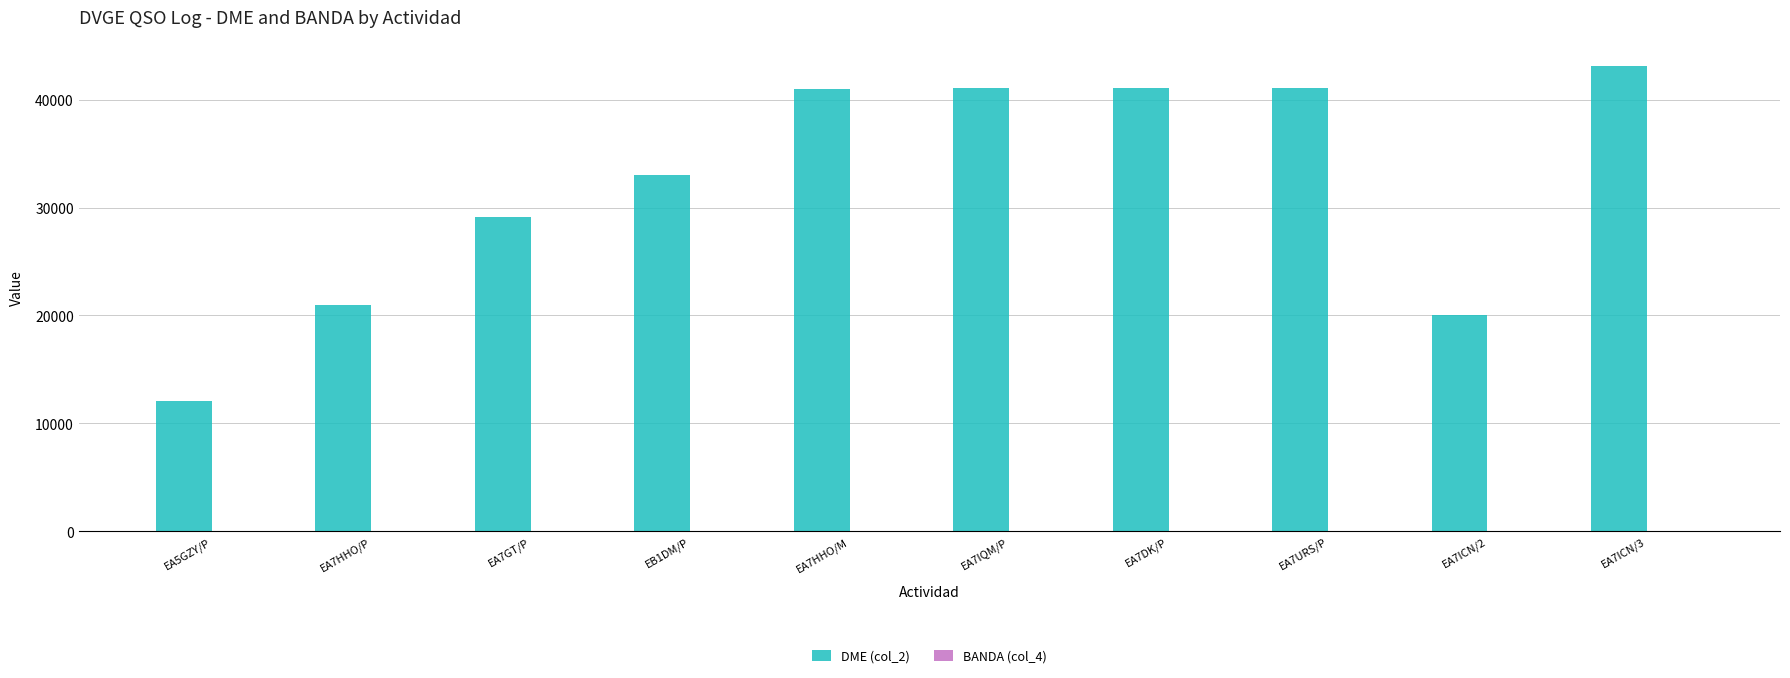

The value of DME (col_2) at EA7HHO/P is 27568. True or false?

False